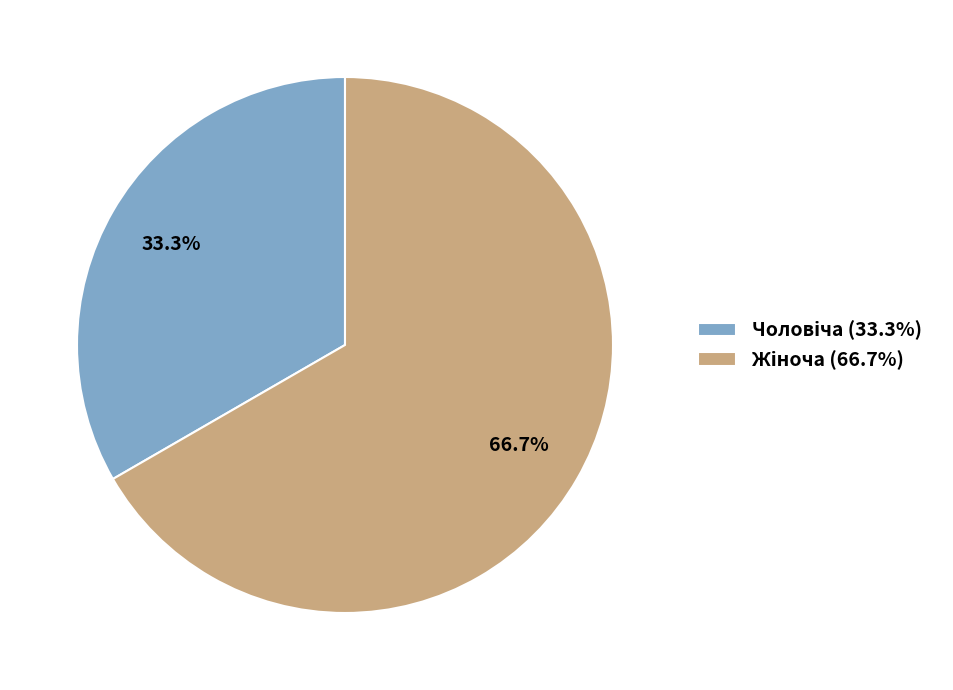

Does any single category account for the majority?

Yes